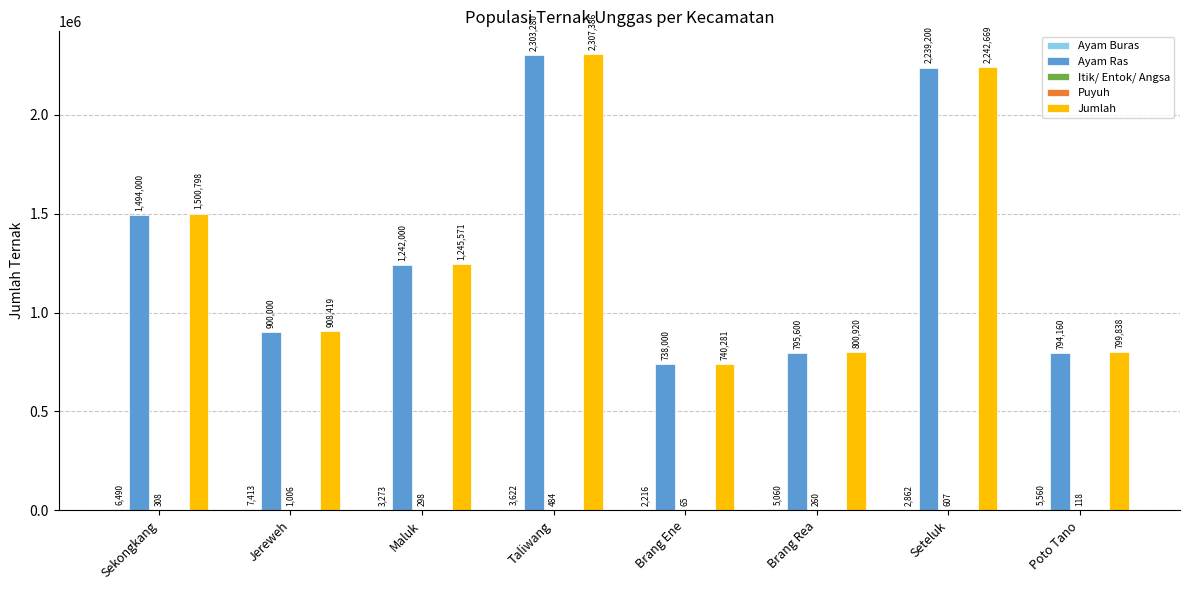

How many groups of bars are there?

8